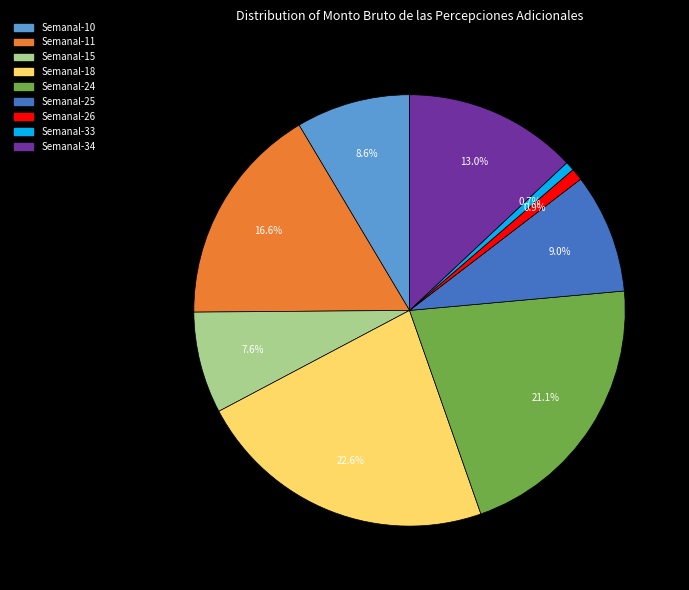

How many slices are in this pie chart?

9